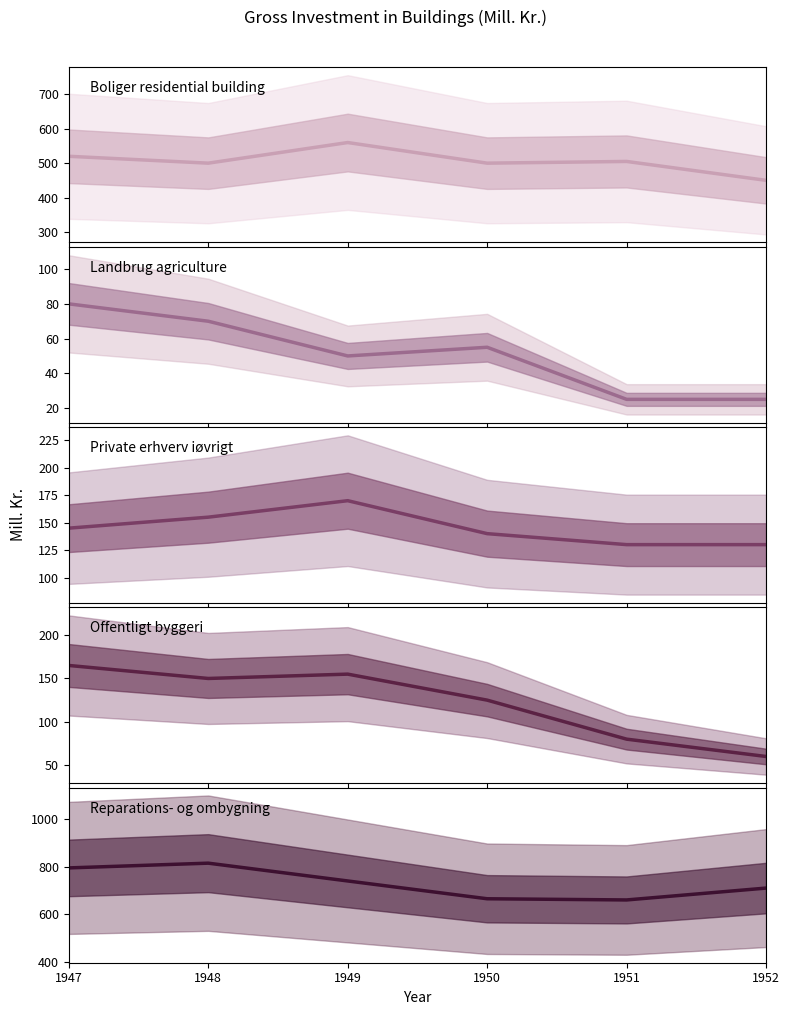

What is the total value across all series at 1952?

1375